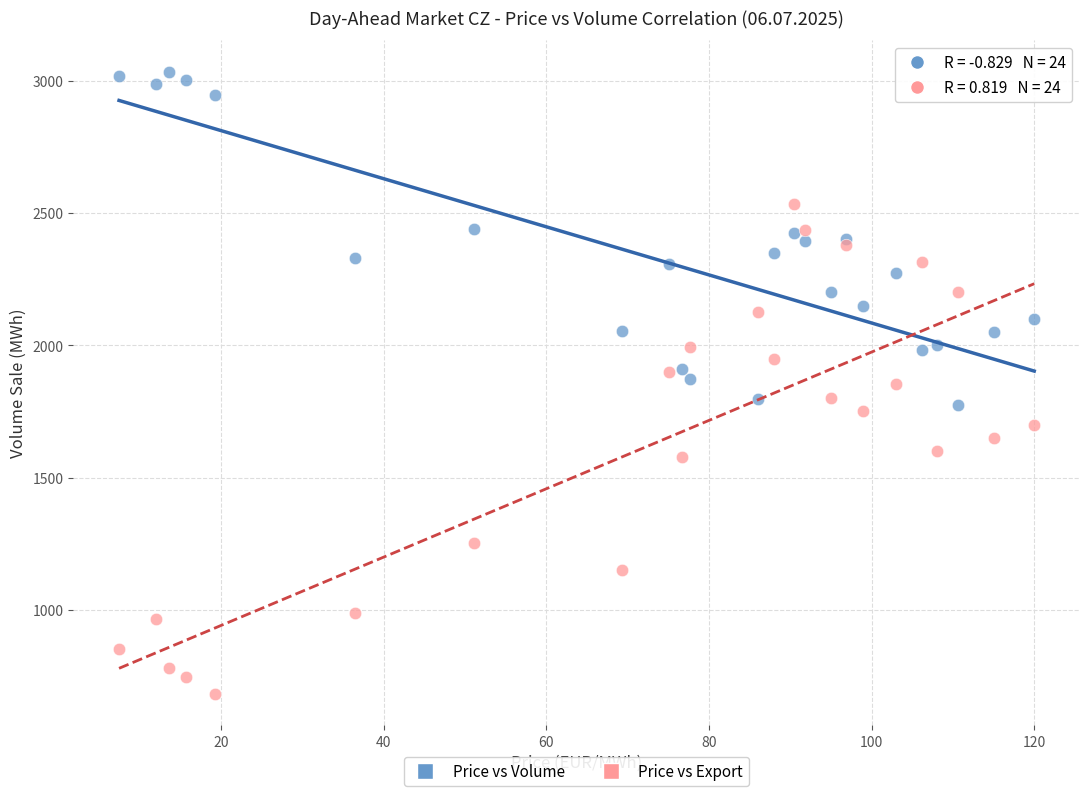

Which series has the largest Y range (max minus min)?

Price vs Export